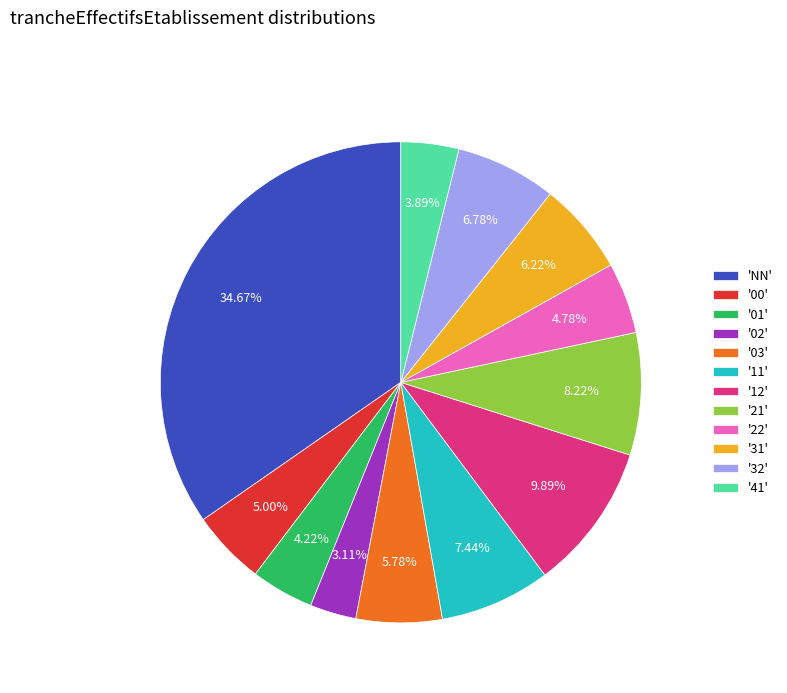

How many slices are in this pie chart?

12